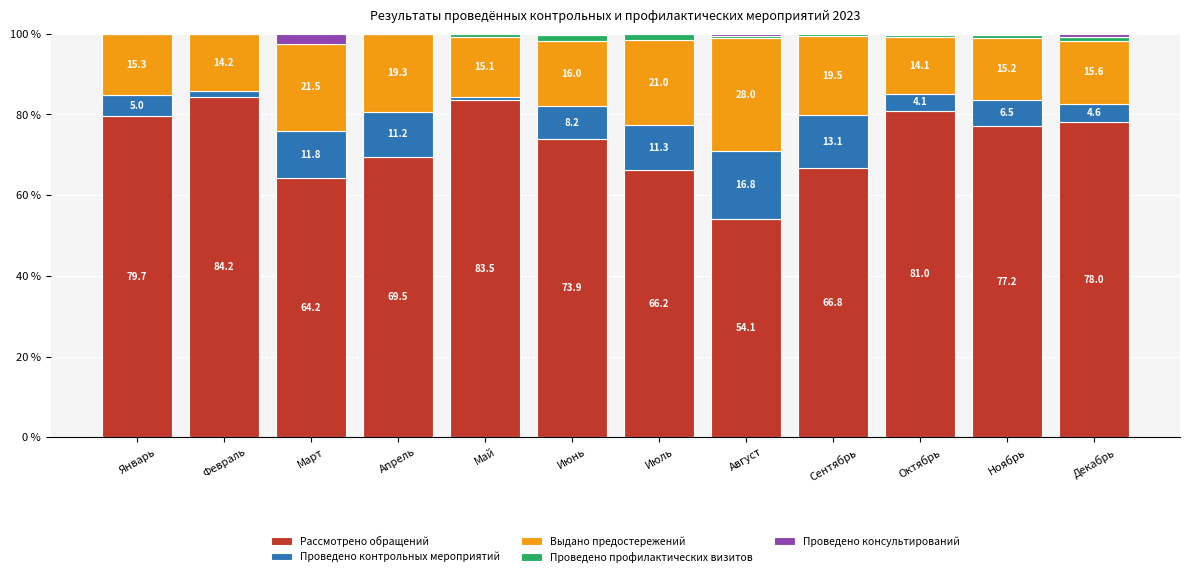

What is the total value across all series at Сентябрь?

100.0